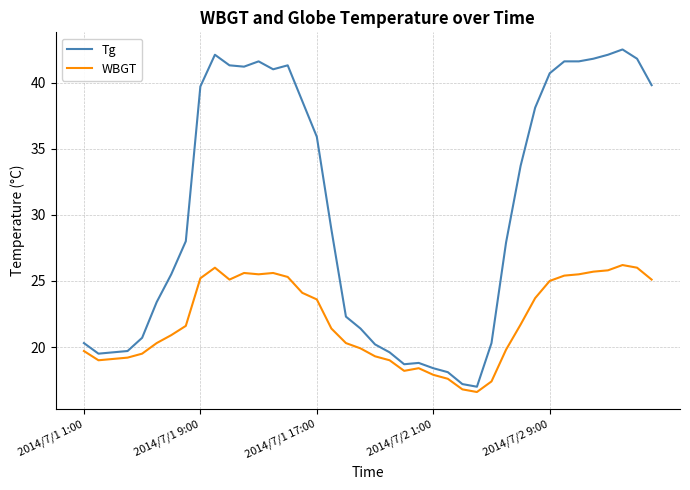

What is the difference between the maximum and minimum values in the Tg series?

25.5